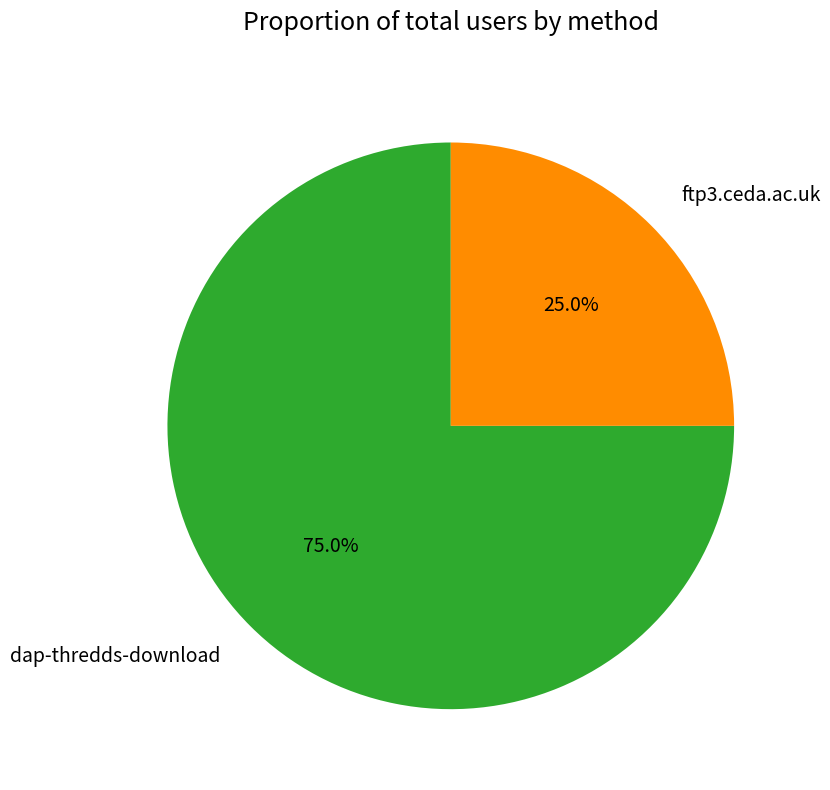

Which category accounts for the majority?

dap-thredds-download